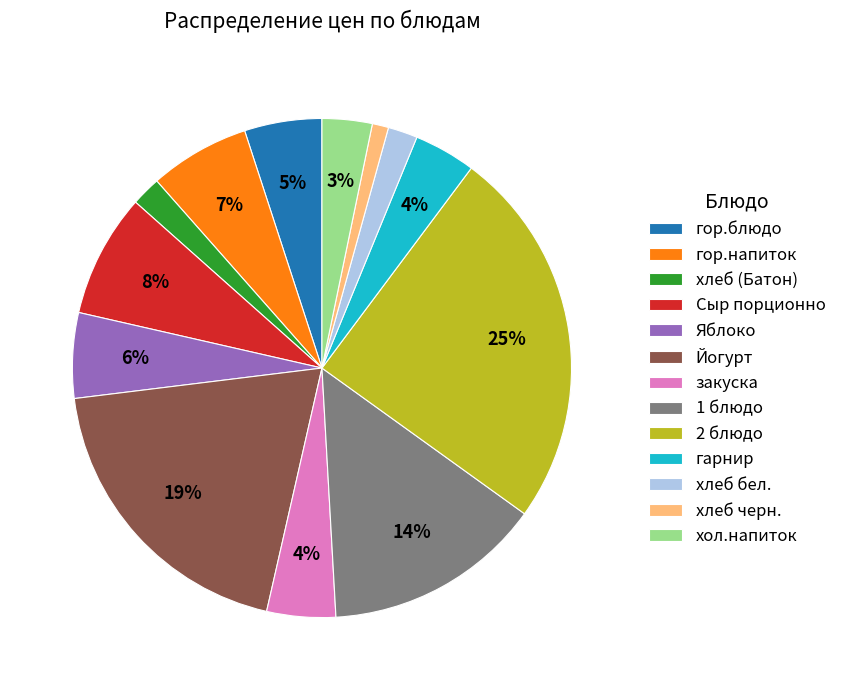

What is the largest slice in the pie chart?

2 блюдо